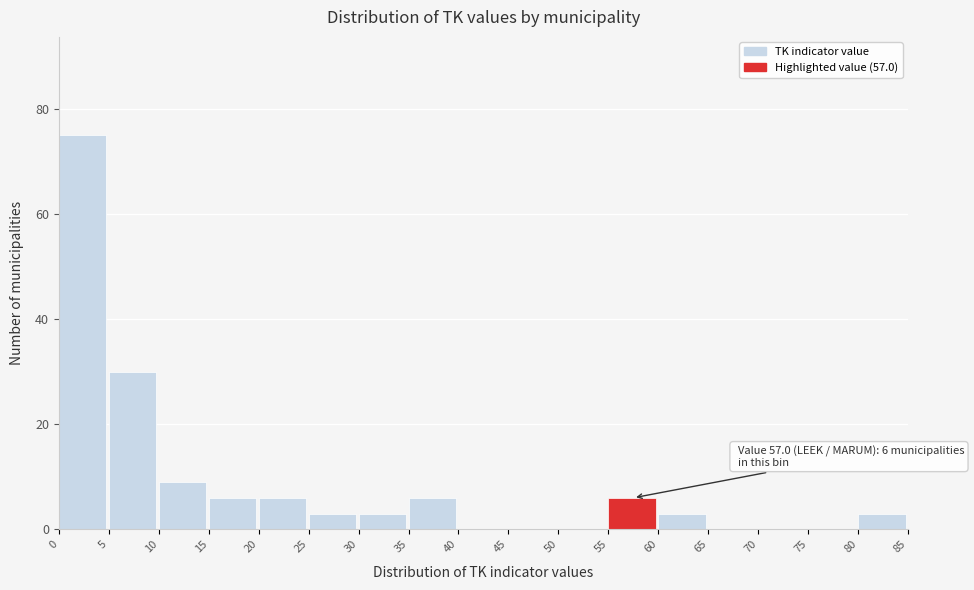

Which range on the x-axis has the tallest bar?

0 to 5